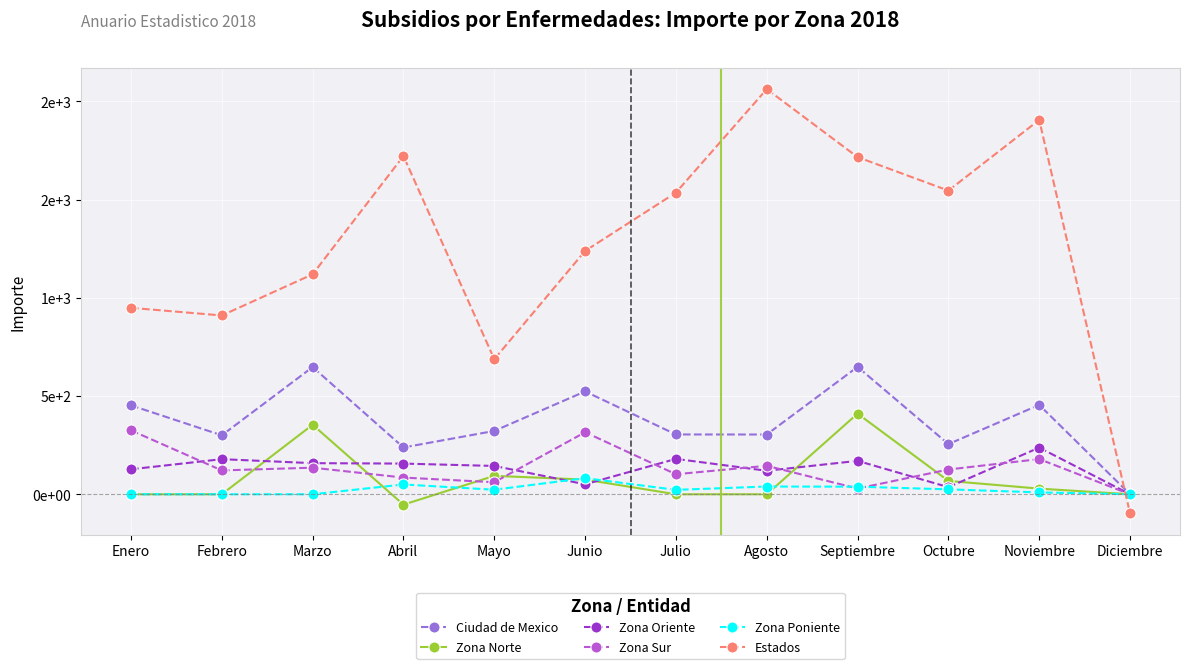

List the labels in order of Zona Sur value, smallest first.

Diciembre, Septiembre, Mayo, Abril, Julio, Febrero, Octubre, Marzo, Agosto, Noviembre, Junio, Enero